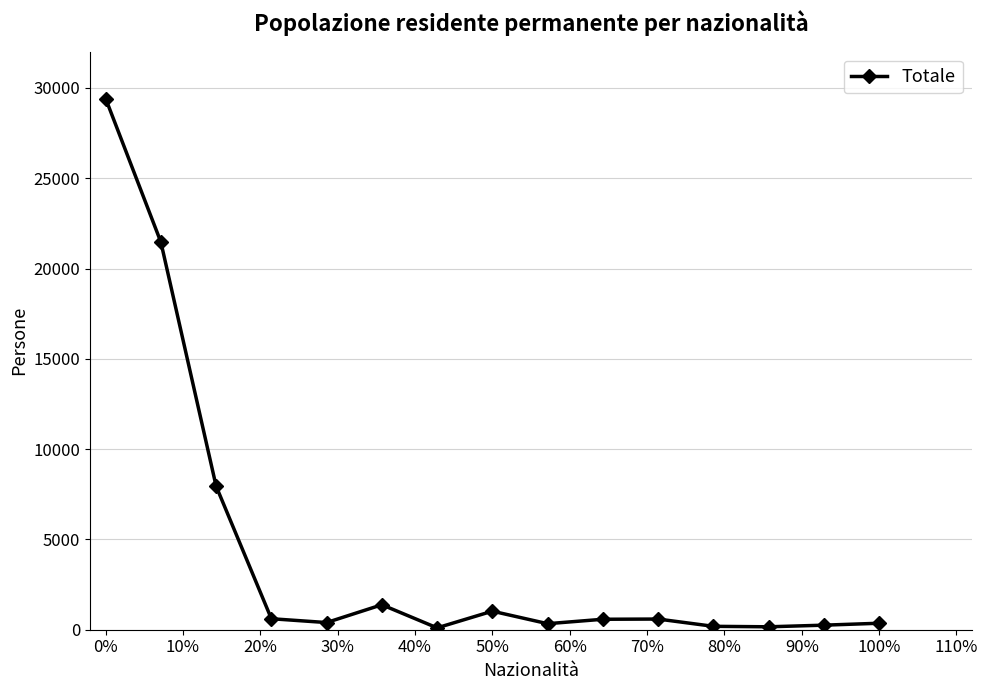

What is the maximum value shown in the chart?

29412